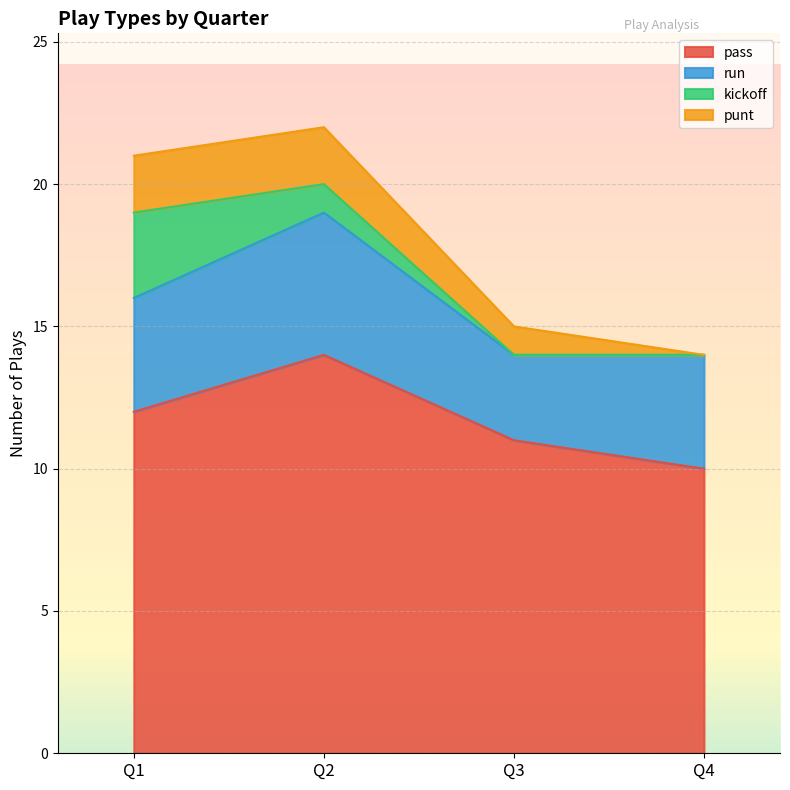

What is the value of the run point at the 3rd from the left?

3